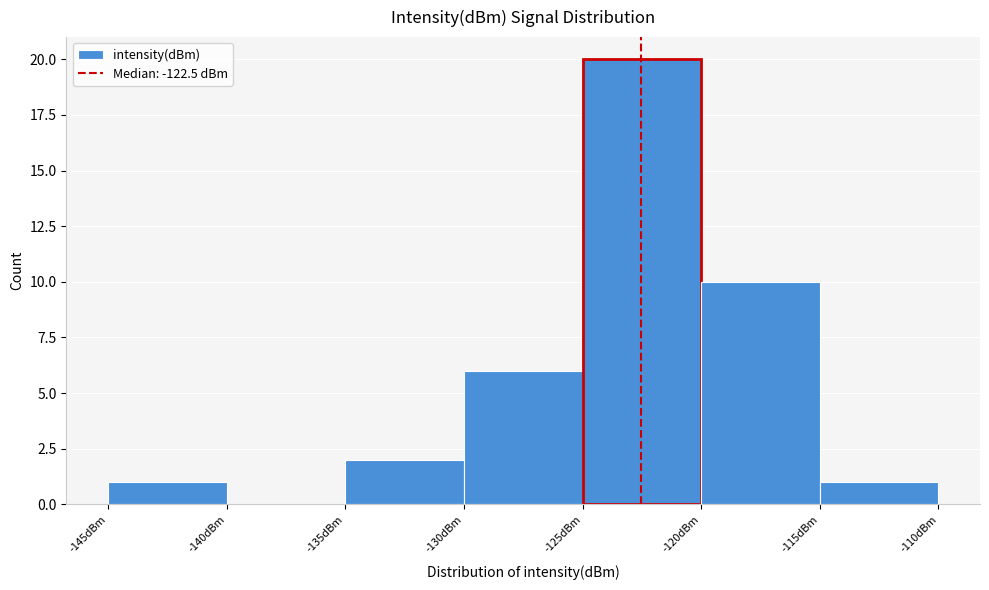

How tall is the bar that spans -115 to -110 on the x-axis? The values are not printed on the chart, so give them approximately, as read against the axis.

1